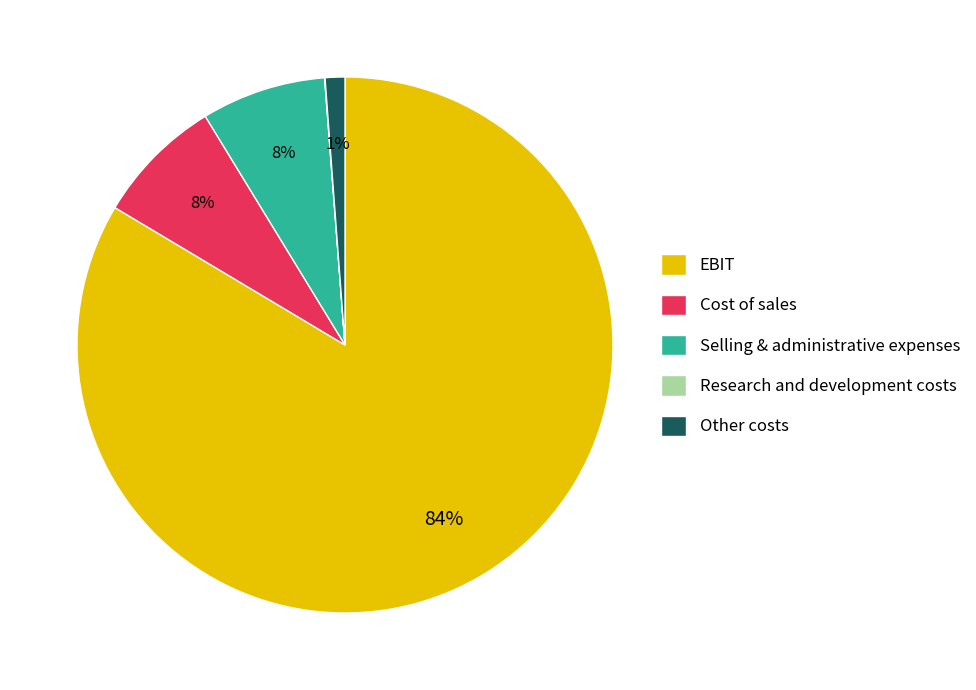

Which has a higher value, Selling & administrative expenses or EBIT?

EBIT